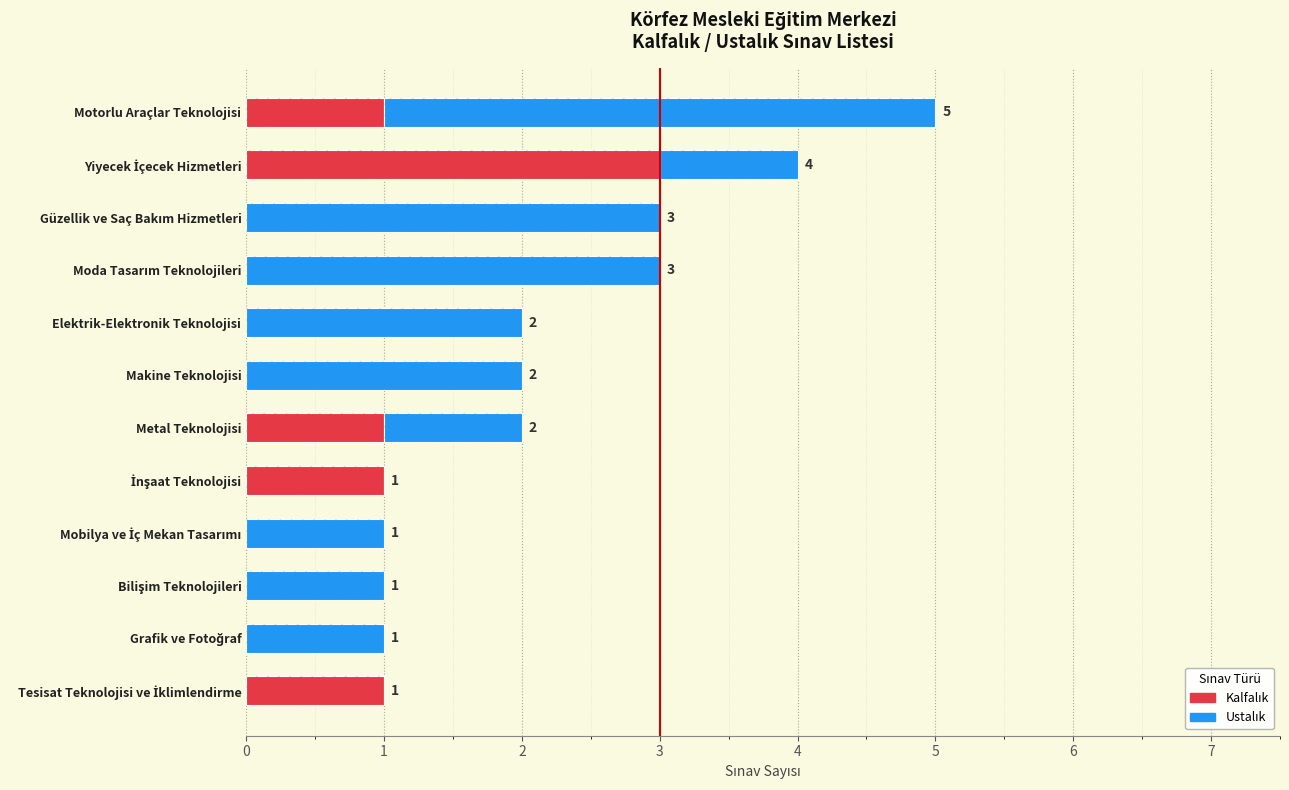

How many positive values does the Kalfalık series have?

5